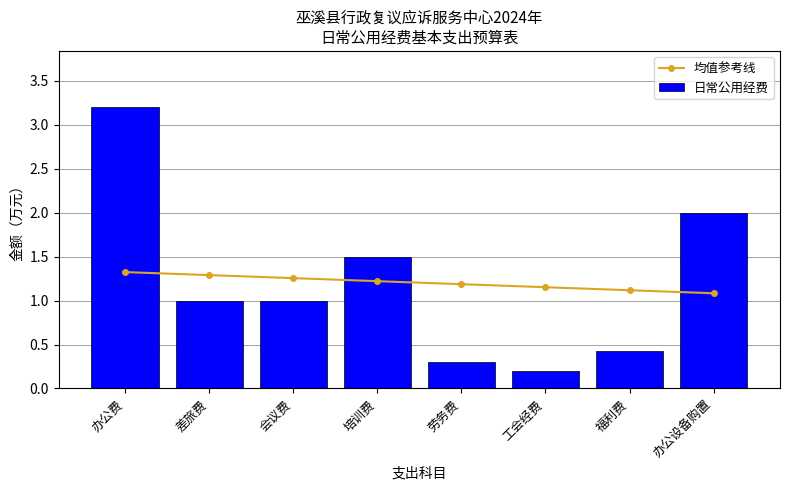

Which category has the lowest value in the 均值参考线 series?

办公设备购置